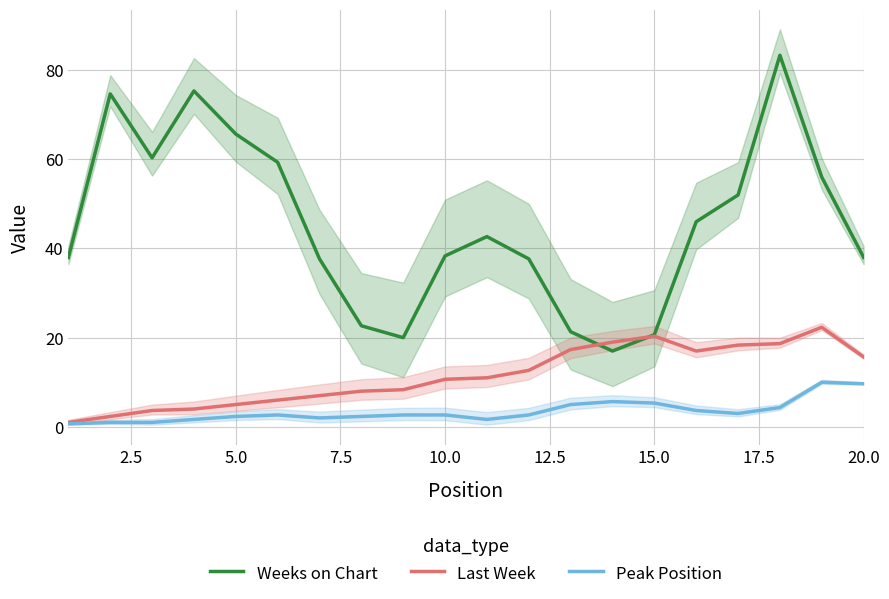

In Peak Position, how many points are lower than both neighbors (excluding endpoints)?

3